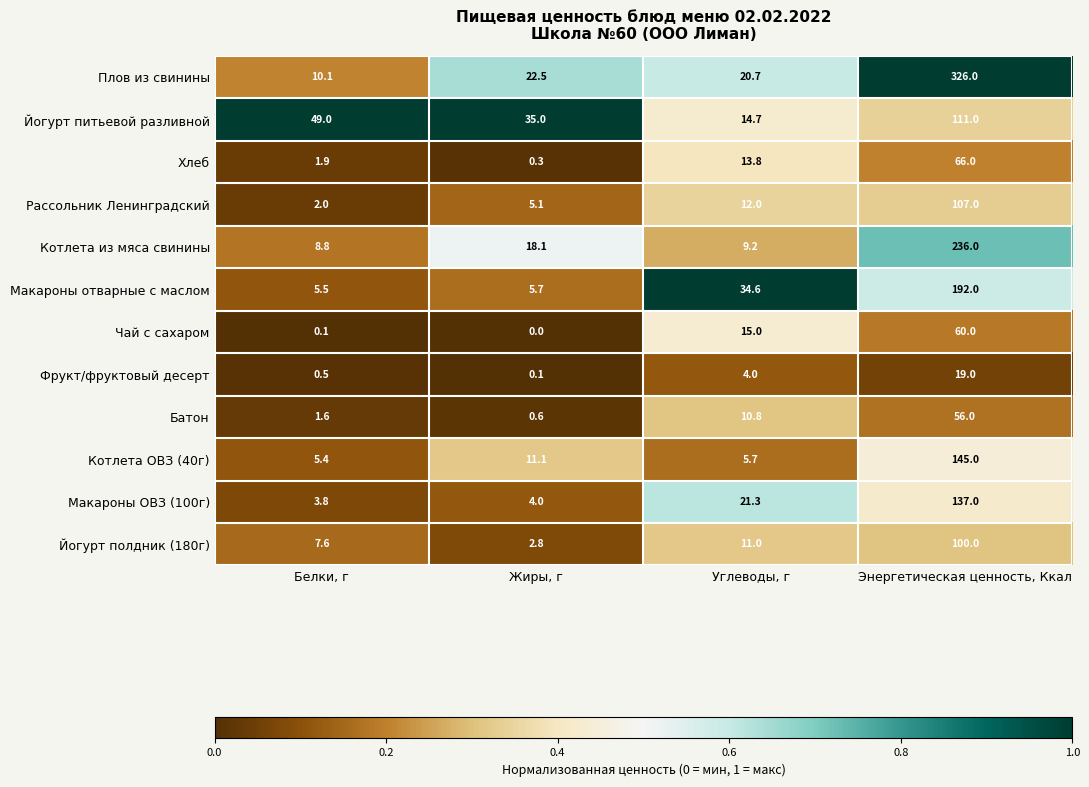

List the series in order of their peak value, highest first.

Плов из свинины, Котлета из мяса свинины, Макароны отварные с маслом, Котлета ОВЗ (40г), Макароны ОВЗ (100г), Йогурт питьевой разливной, Рассольник Ленинградский, Йогурт полдник (180г), Хлеб, Чай с сахаром, Батон, Фрукт/фруктовый десерт